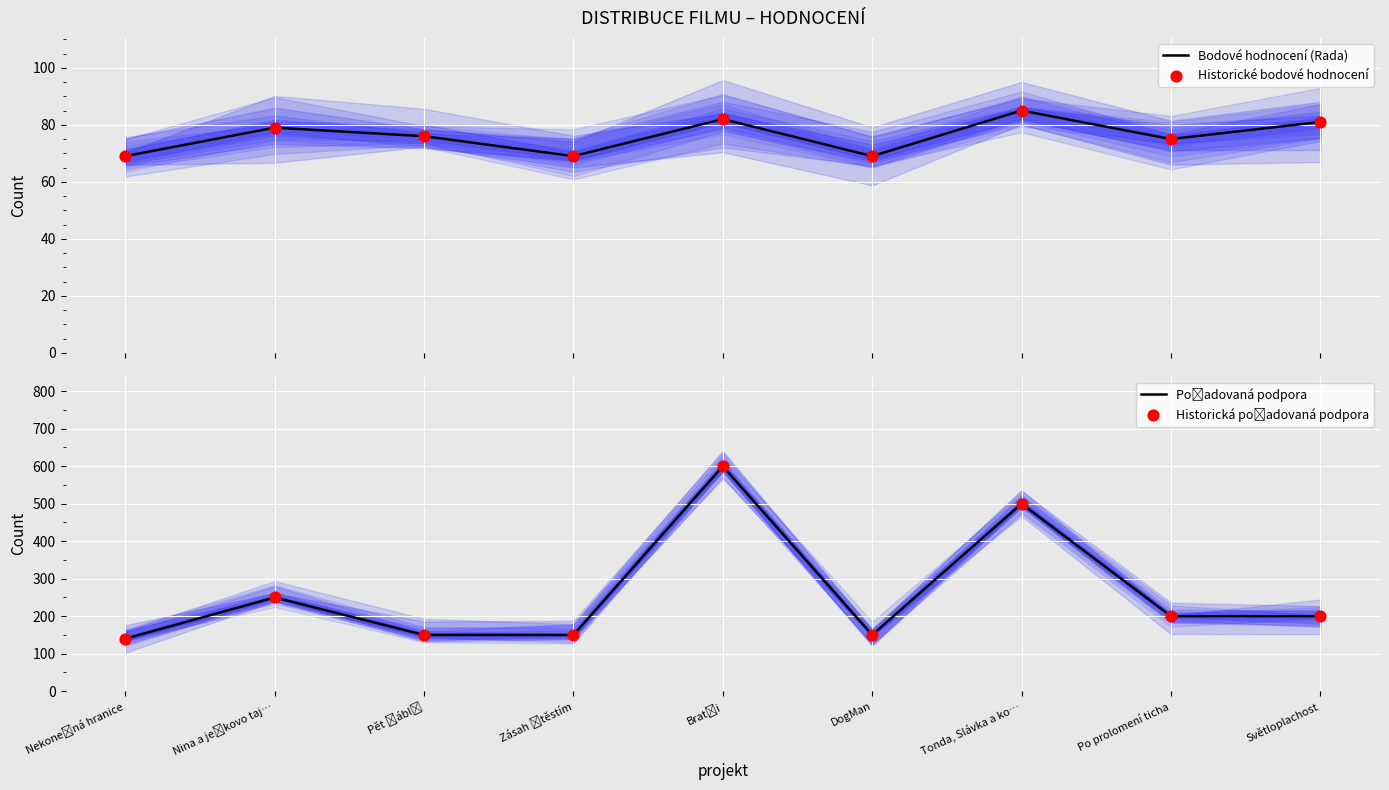

At how many categories does at least one series exceed 479?

2